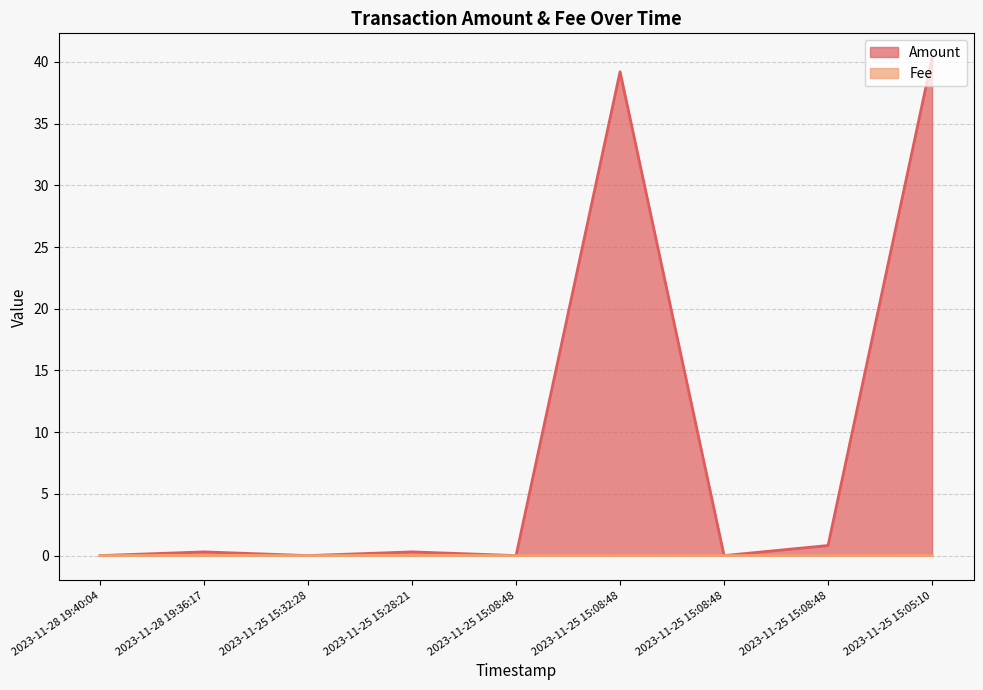

Is it true that Fee equals 0.0 at 2023-11-25 15:08:48?

False